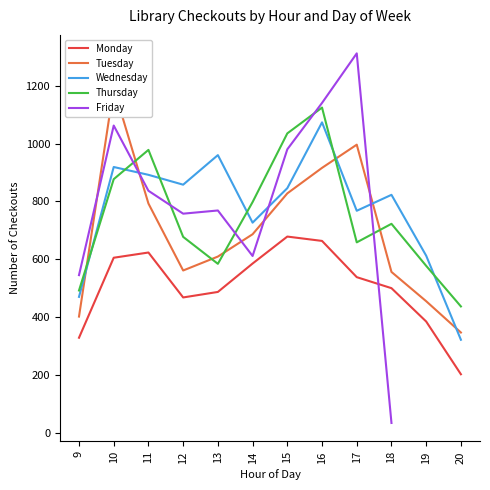

Is this an area chart (filled region under the line)?

No